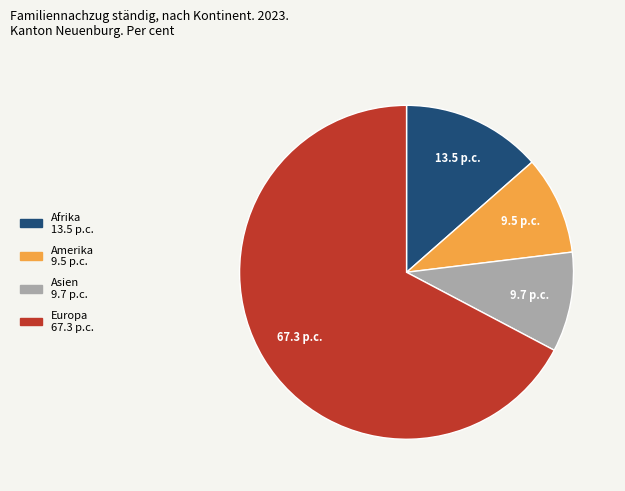

Does any single category account for the majority?

Yes